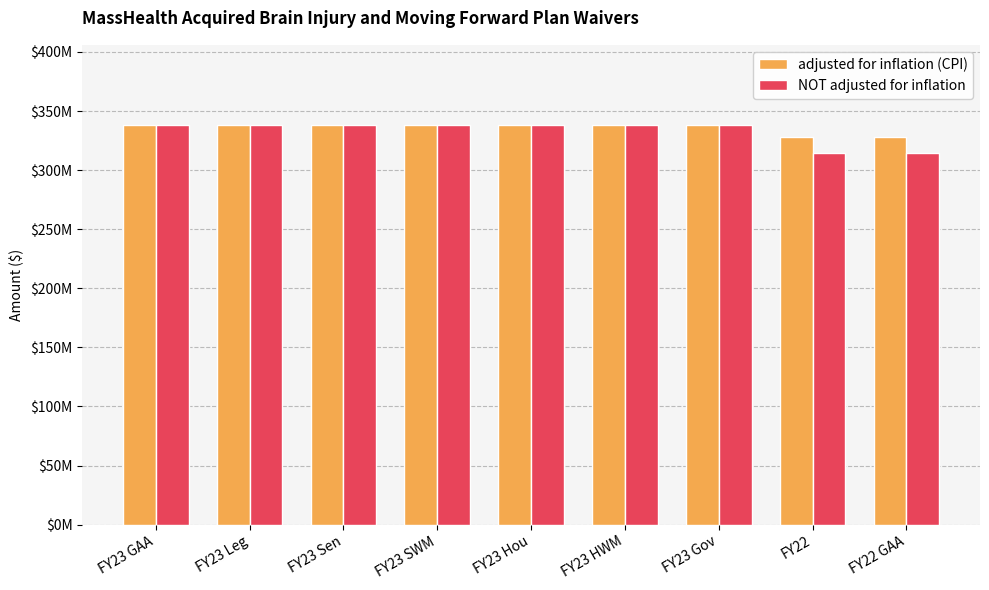

What is the sum of all NOT adjusted for inflation values?

2997374589